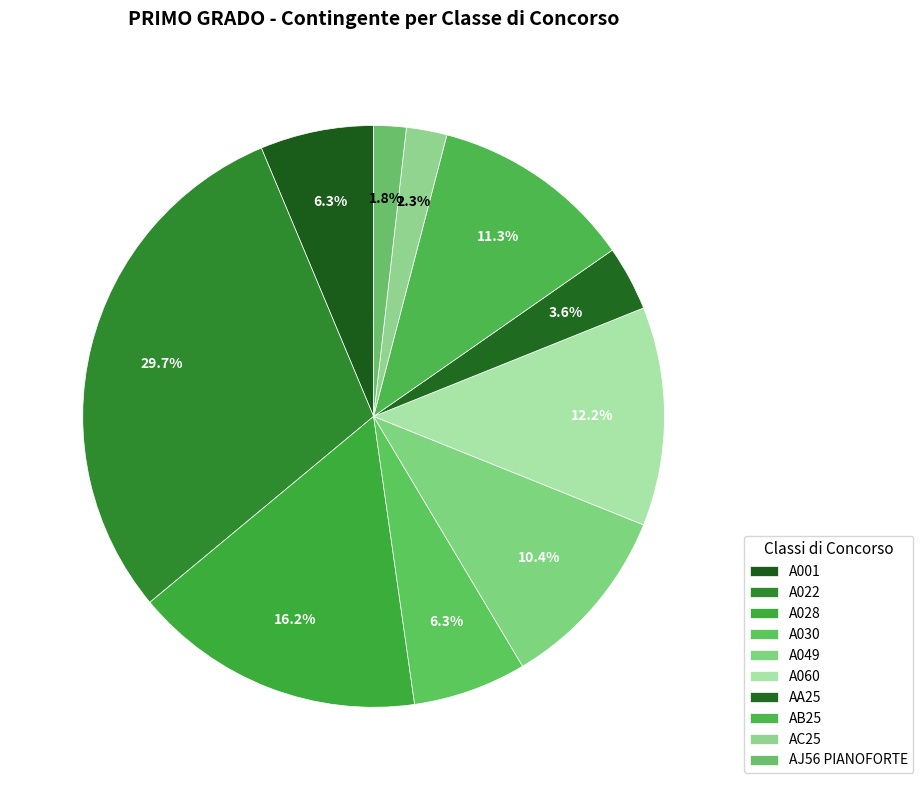

Count the number of slices in the pie.

10